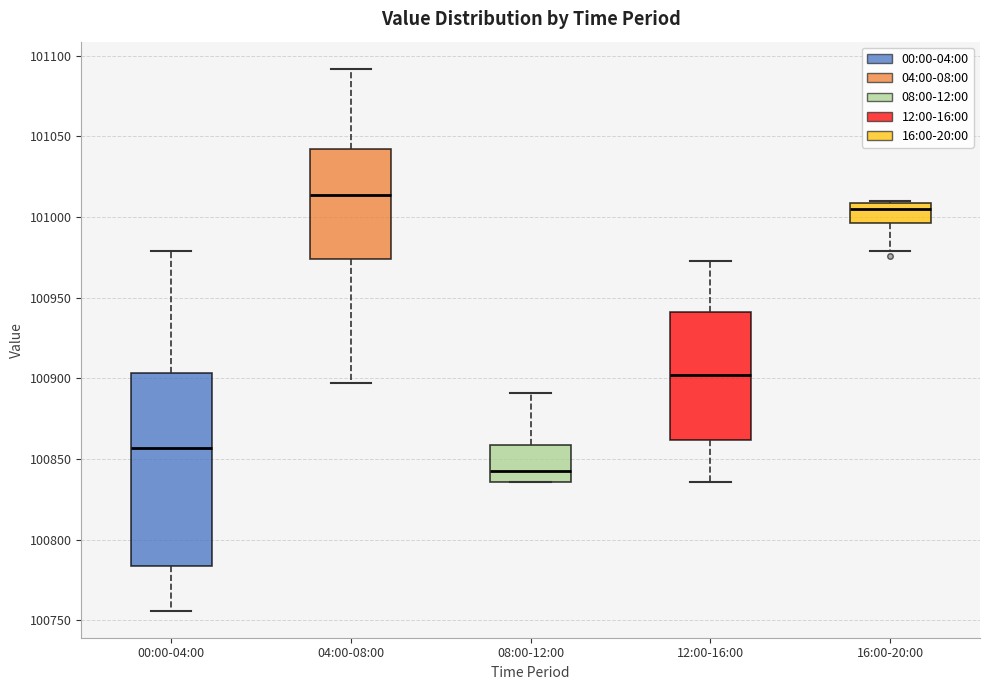

Reading left to right, transcribe this box plot: for each box, give where its median line is, the range the box spans, and where its two whiskers end, as read against the y-axis. The values are not printed on the chart, so give them approximately, as read against the axis.

00:00-04:00: median 100855, box 100785 to 100905, whiskers 100755 to 100980
04:00-08:00: median 101015, box 100975 to 101040, whiskers 100895 to 101090
08:00-12:00: median 100845, box 100835 to 100860, whiskers 100835 to 100890
12:00-16:00: median 100900, box 100860 to 100940, whiskers 100835 to 100975
16:00-20:00: median 101005, box 100995 to 101010, whiskers 100980 to 101010